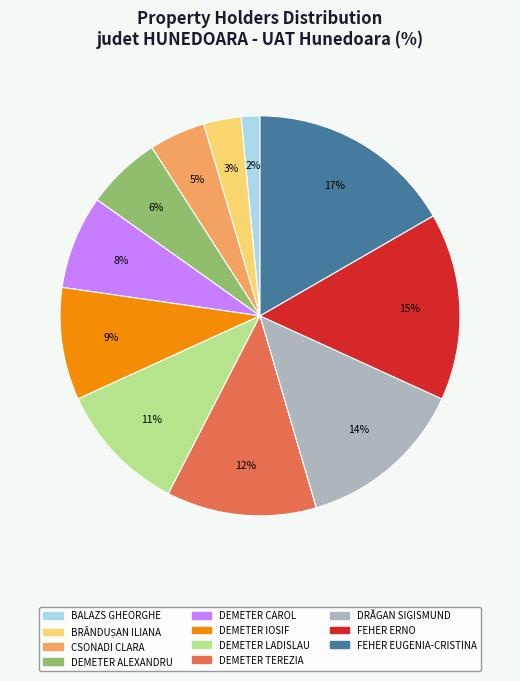

To the nearest percent, what is the difference between the largest and smallest slice percentages?

15%